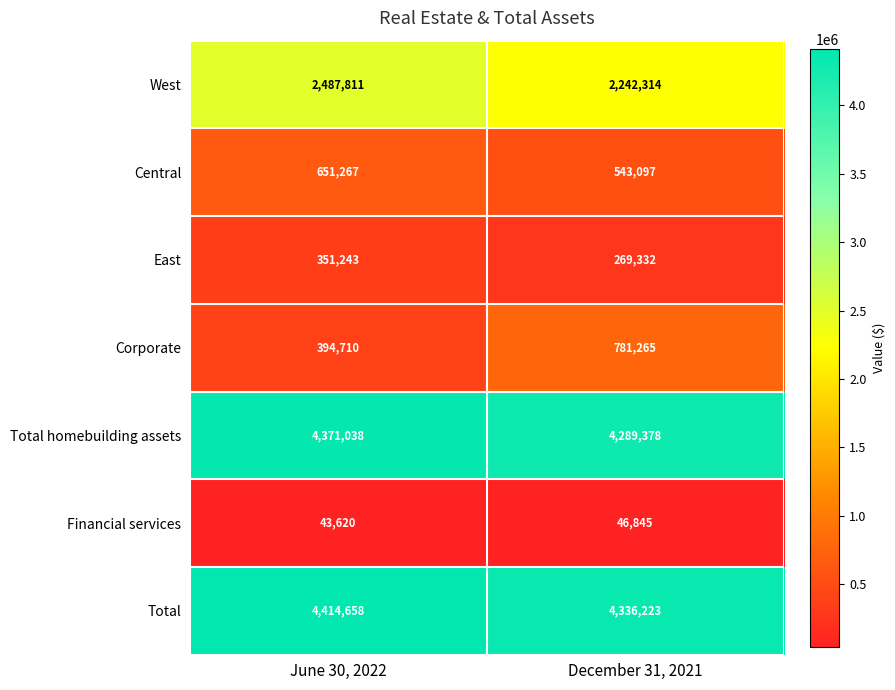

What is the difference between the highest and lowest values at December 31, 2021?

4289378